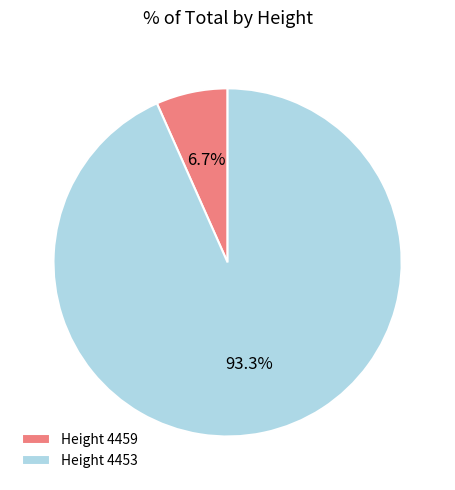

Between Height 4453 and Height 4459, which is larger?

Height 4453